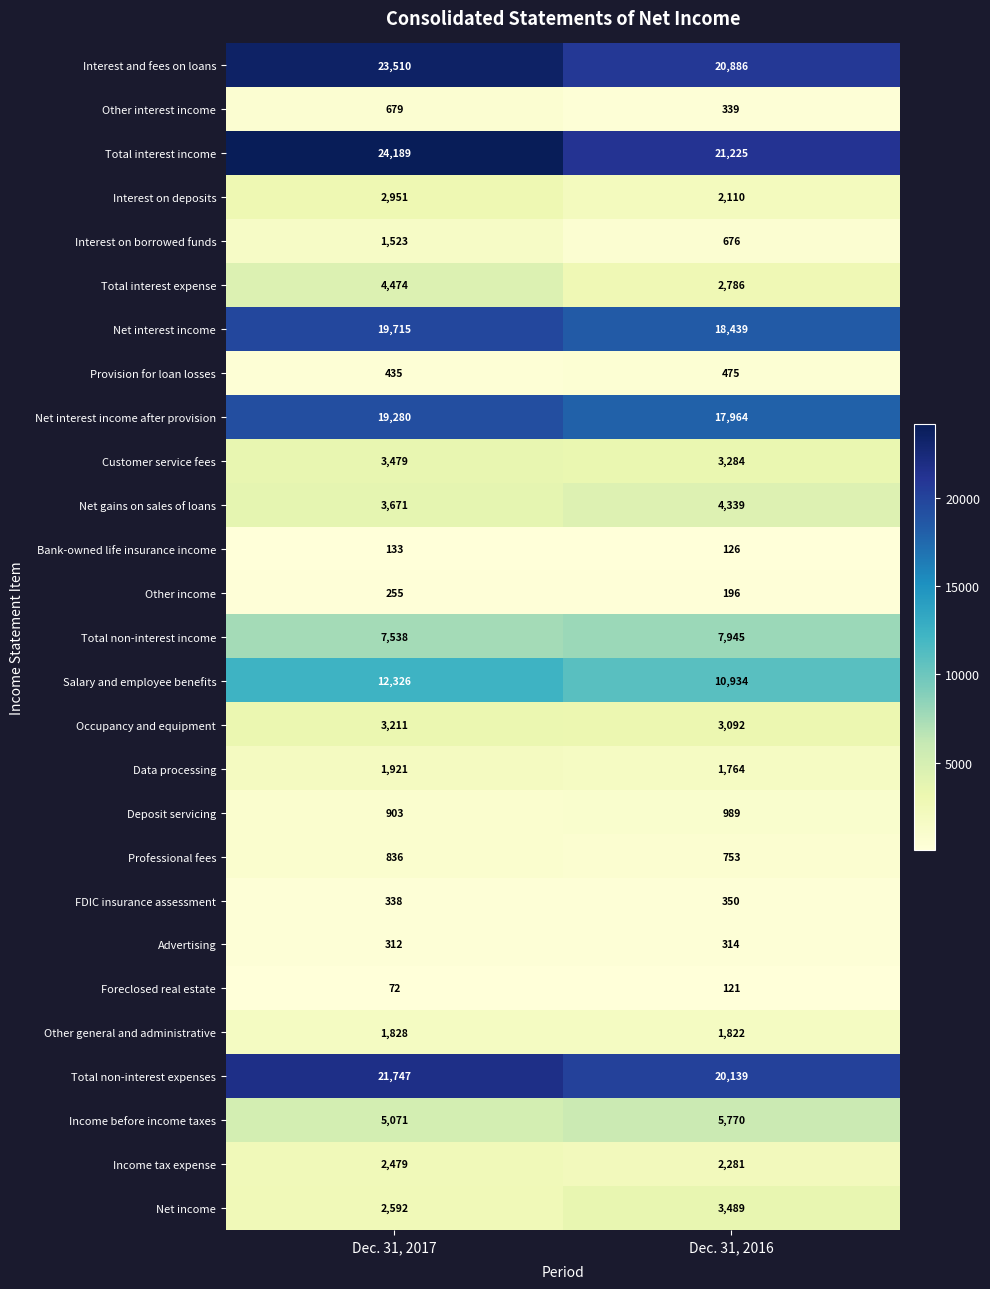

Which category has the lowest value across all series?

Dec. 31, 2017